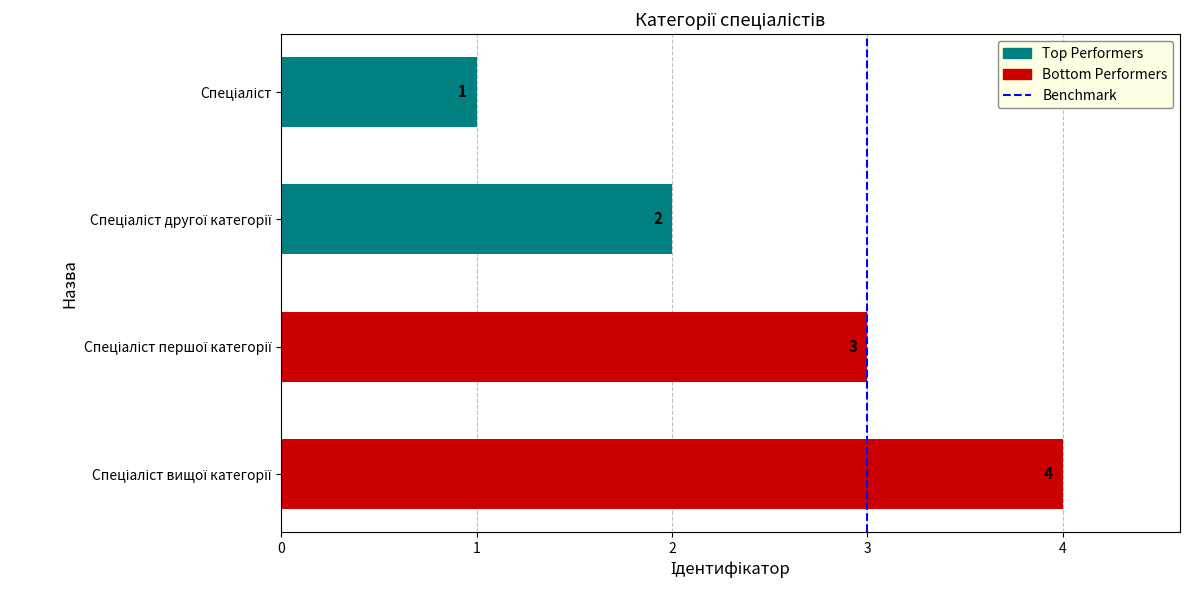

What is the sum of all values?

10